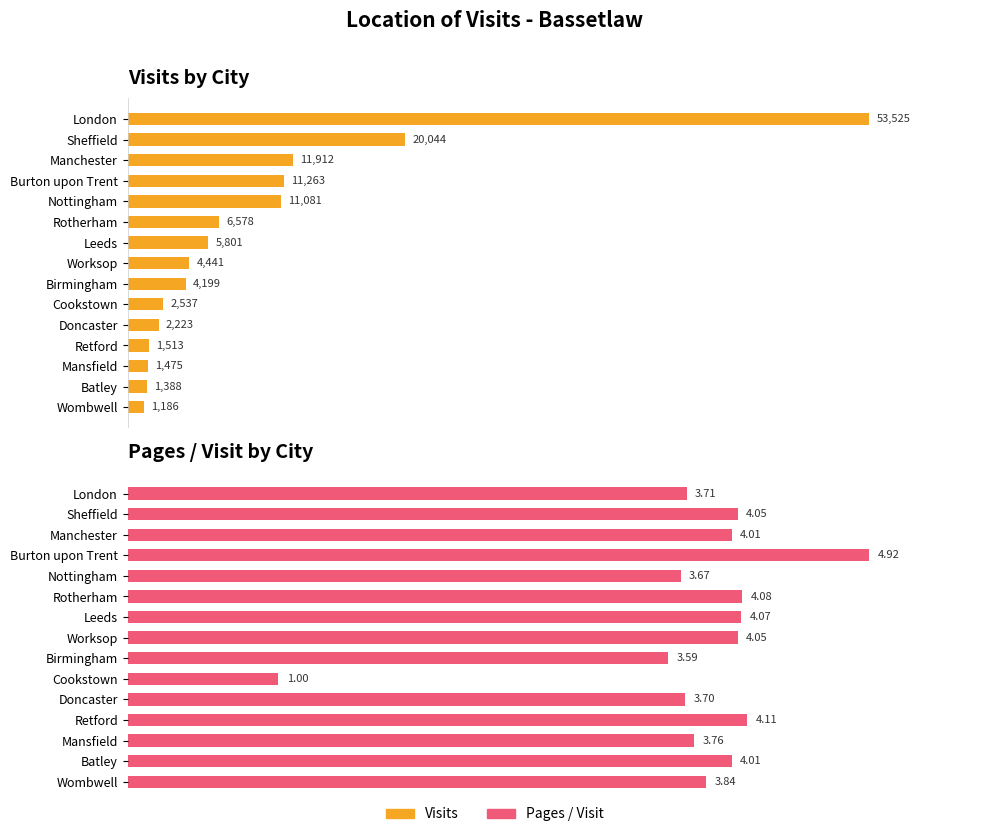

Which series has the largest total across all categories?

Visits